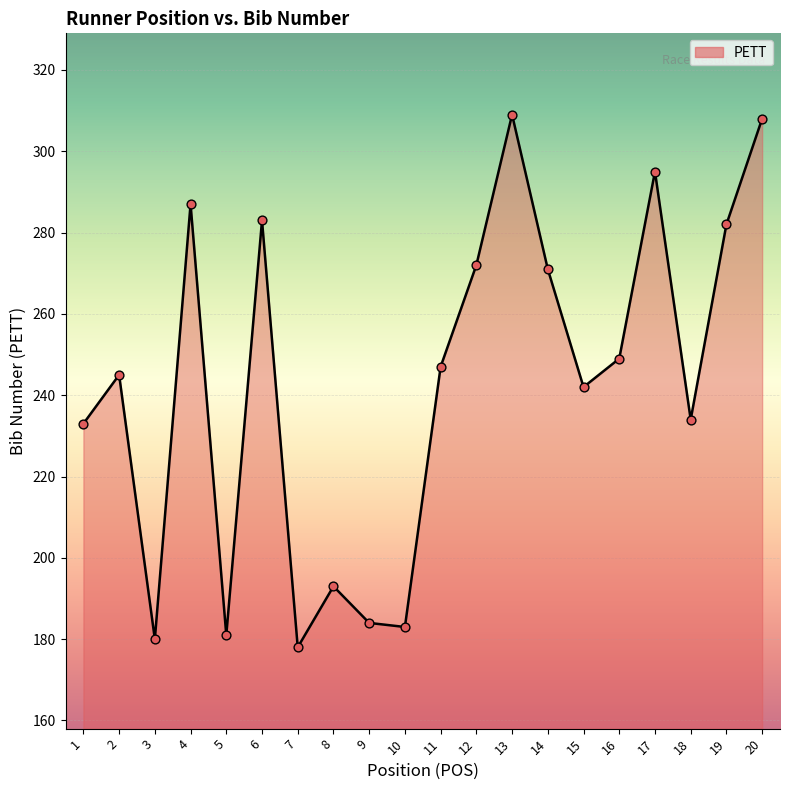

What is the change in value from 1 to 13?

+76